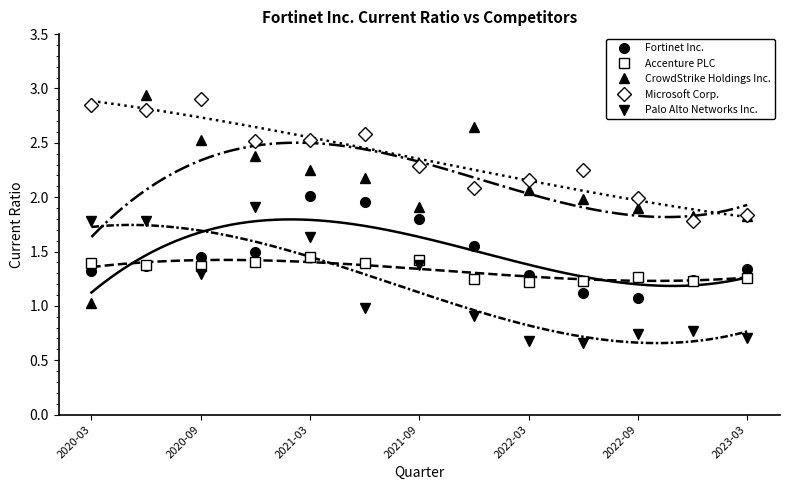

Which series ends up on top after the final intersection of Accenture PLC and Palo Alto Networks Inc.?

Accenture PLC